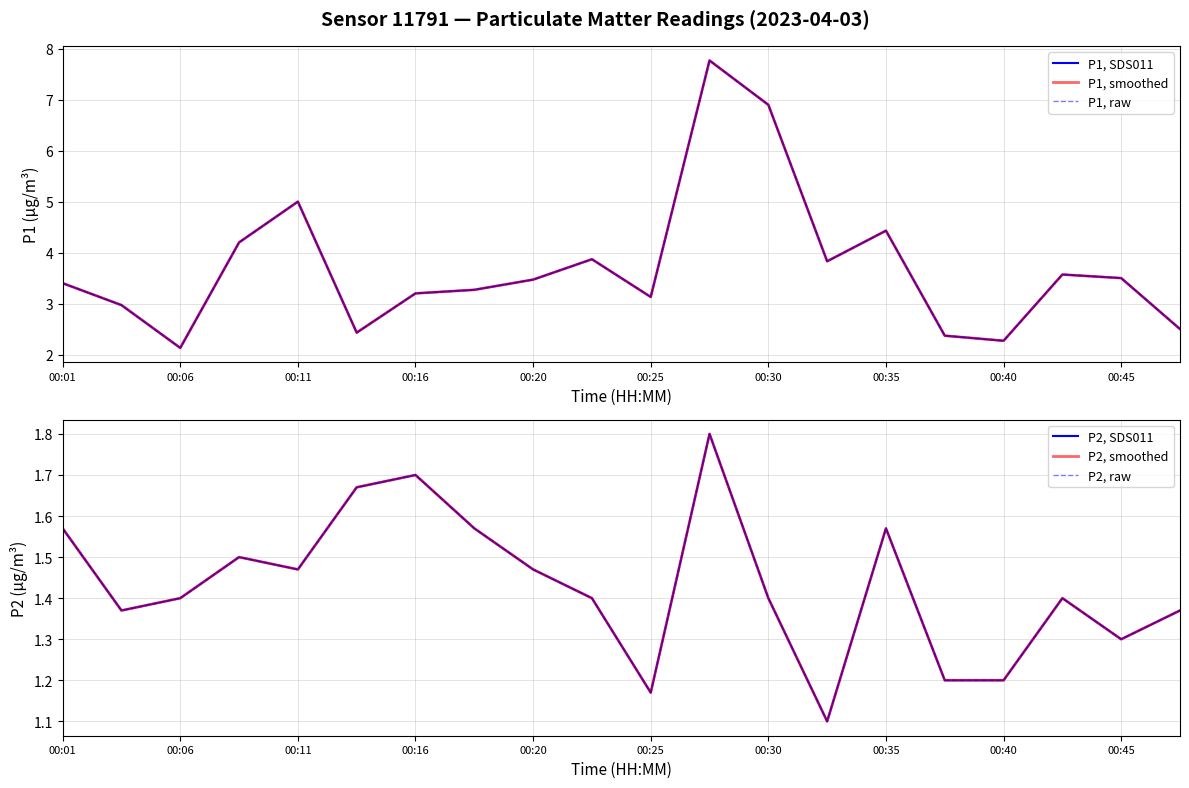

How many data points in P1, smoothed are less than 3?

6